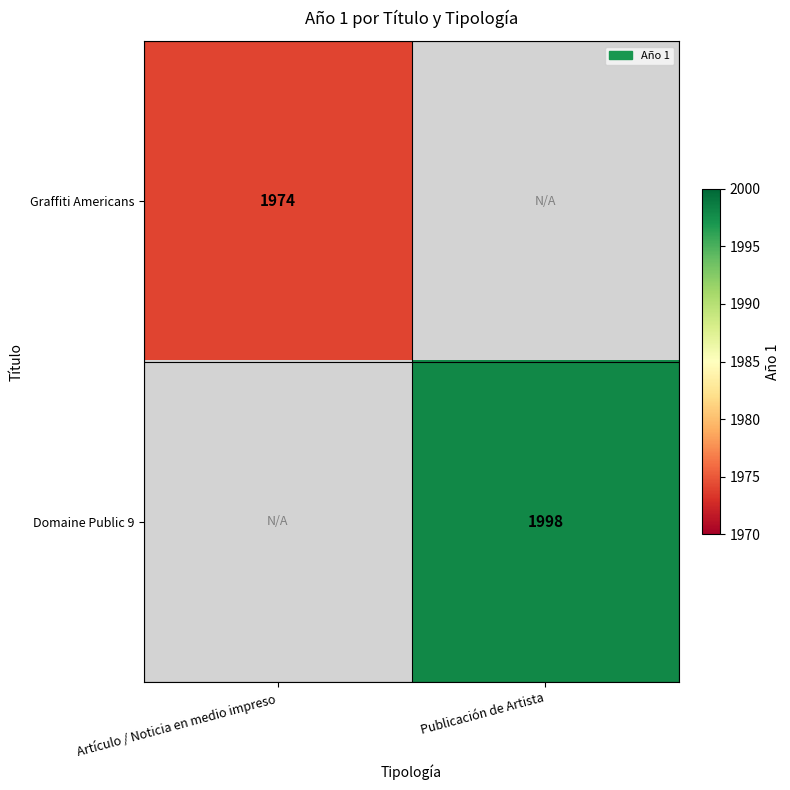

Is it true that Graffiti Americans equals 785 at Artículo / Noticia en medio impreso?

False